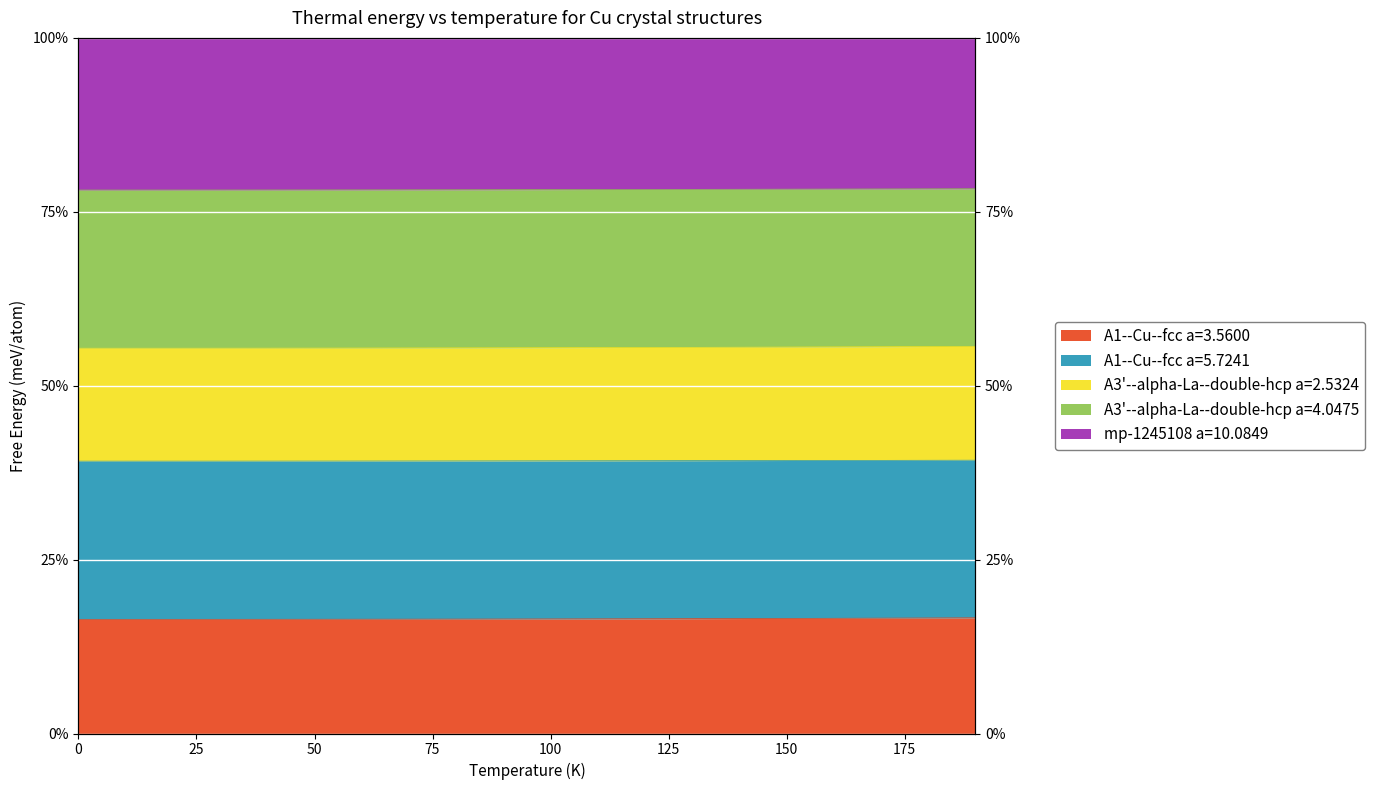

True or false: A3'--alpha-La--double-hcp a=2.5324 and A1--Cu--fcc a=5.7241 cross at least once.

False